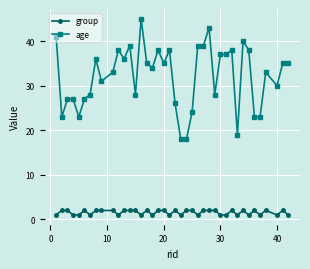

Which series has the largest total across all categories?

age